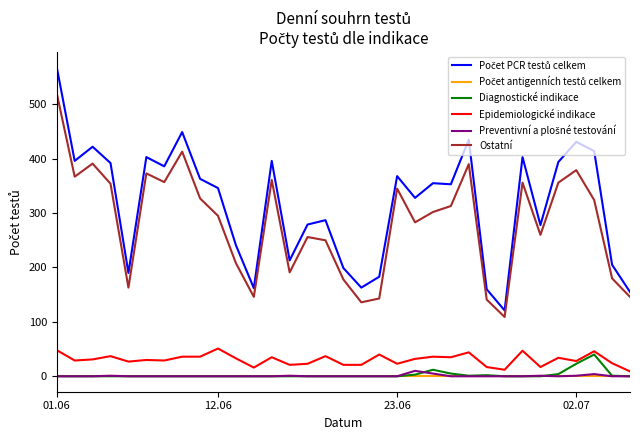

What is the highest value of the Epidemiologické indikace series?

51